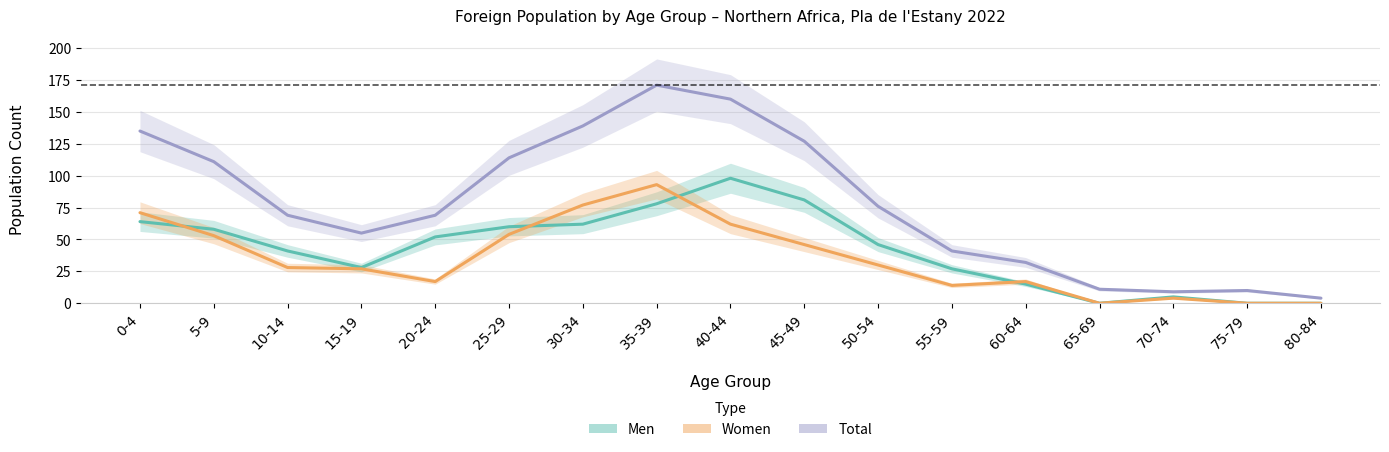

What is the value of the Women point at the 8th from the left?

93